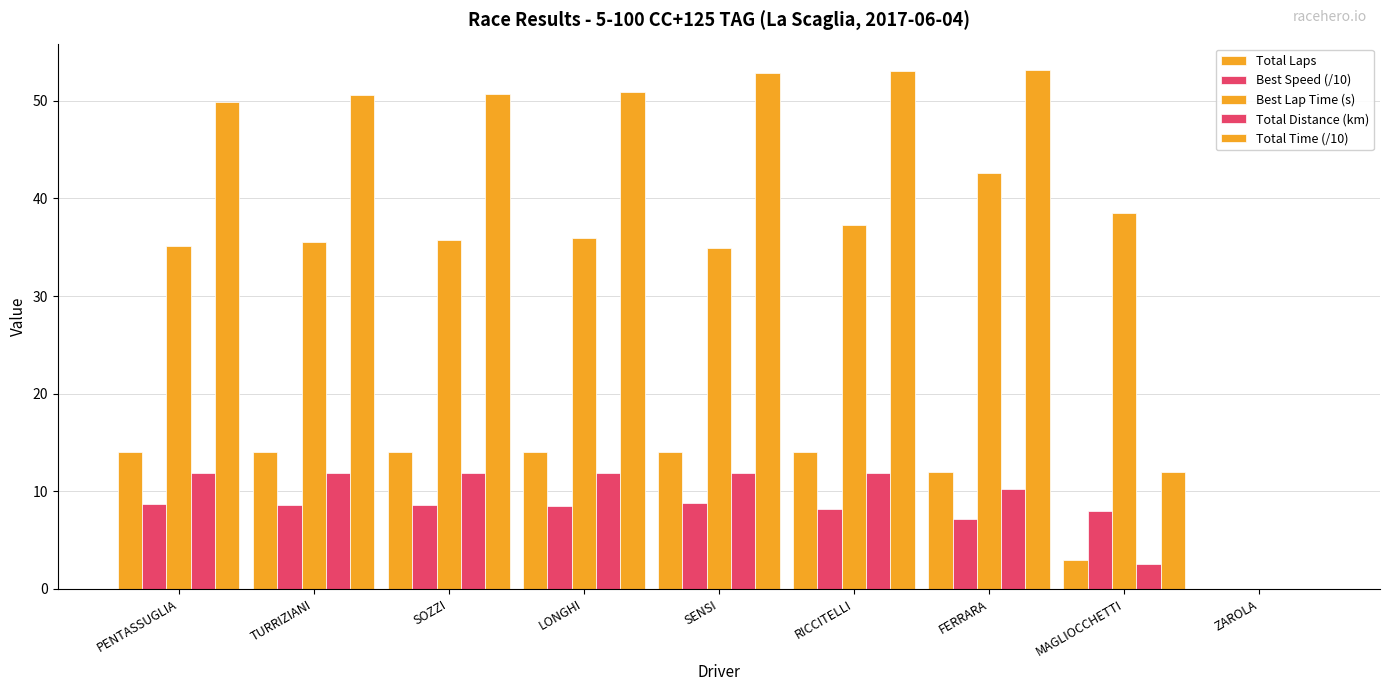

Which series changed the most between PENTASSUGLIA and SOZZI?

Total Time (/10)